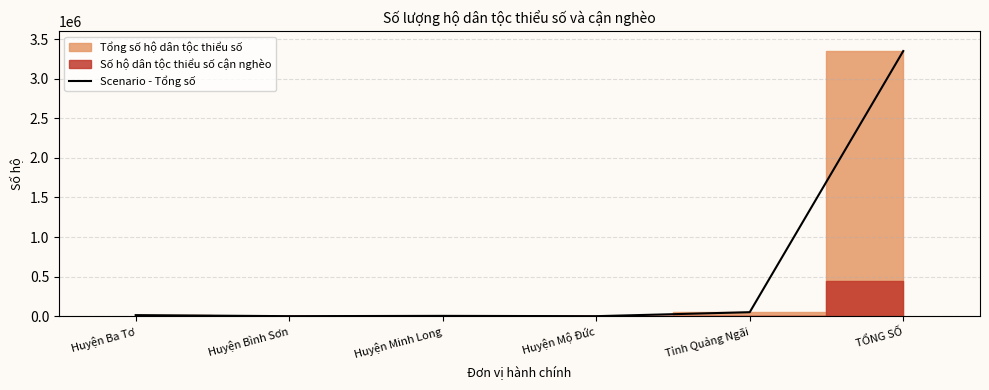

True or false: the data has more than 0 interior local peaks.

True